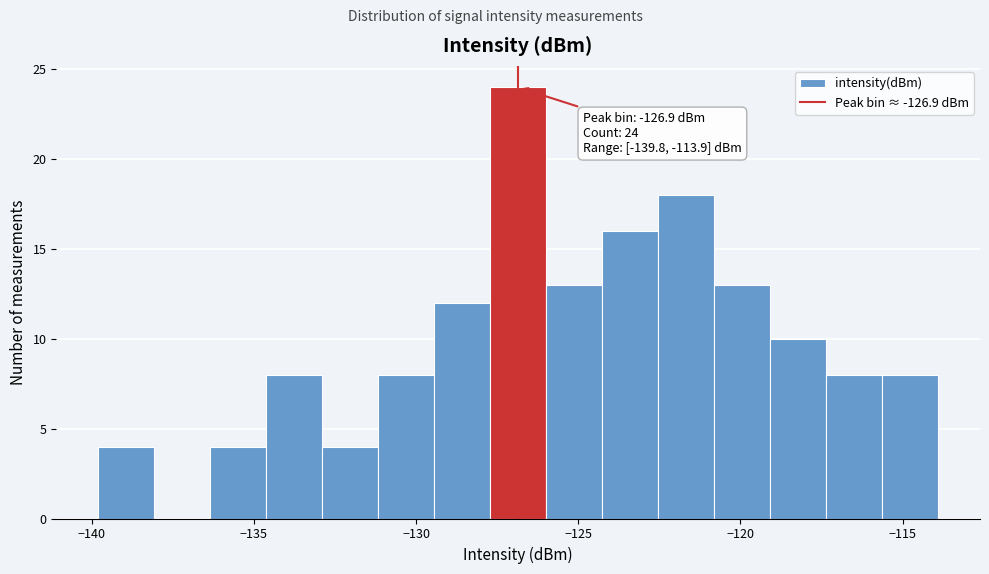

Read against the x-axis, roughly where is the centre of the tallest bar?

-127.0